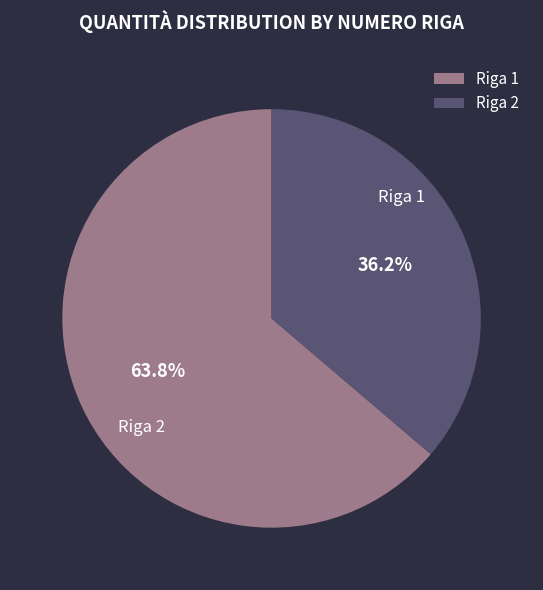

Which category accounts for the majority?

Riga 1